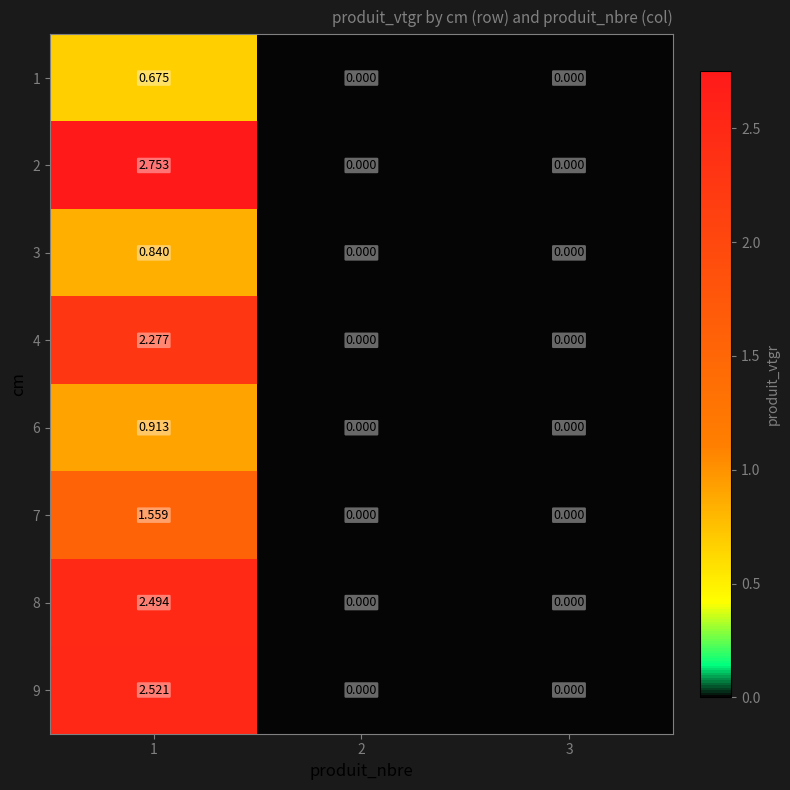

Is the value of 9 at 1 greater than the value of 4 at 1?

Yes